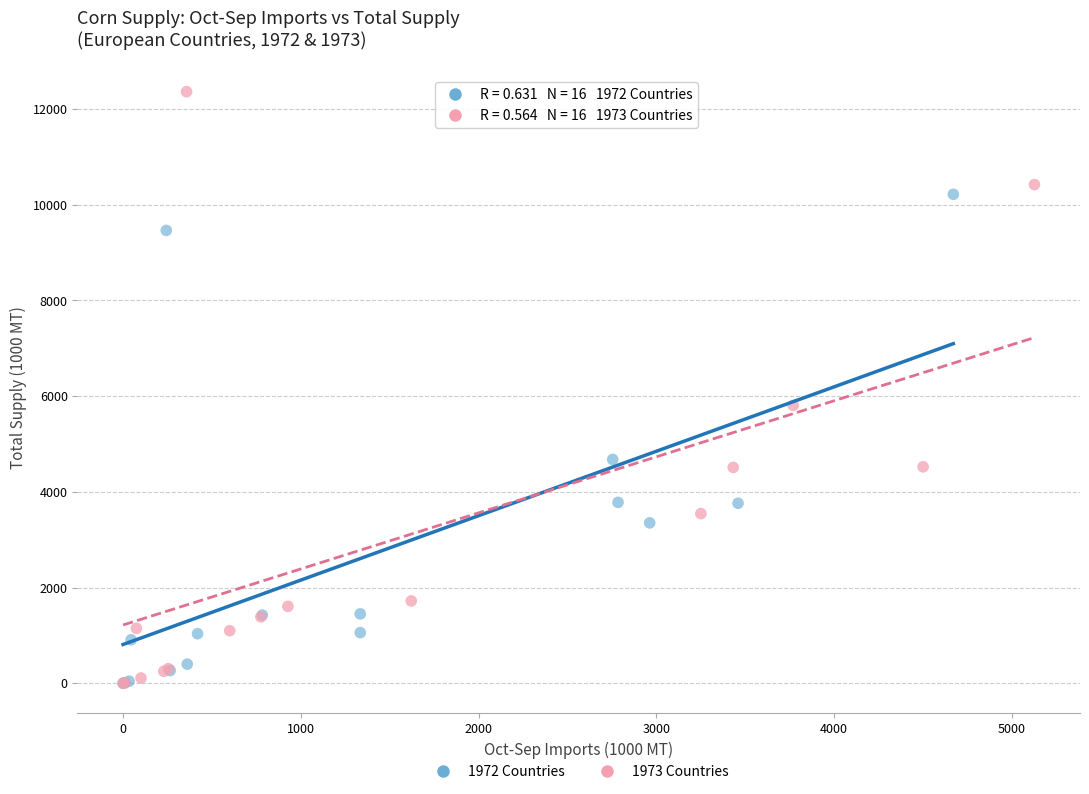

Which series has the widest spread of Y values?

1973 Countries